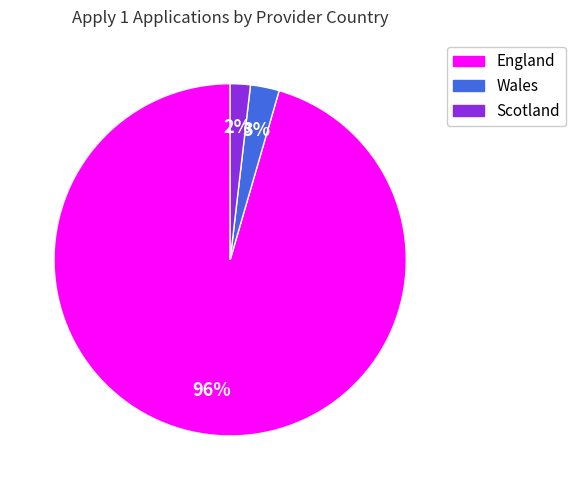

To the nearest percent, what is the average slice percentage?

33%